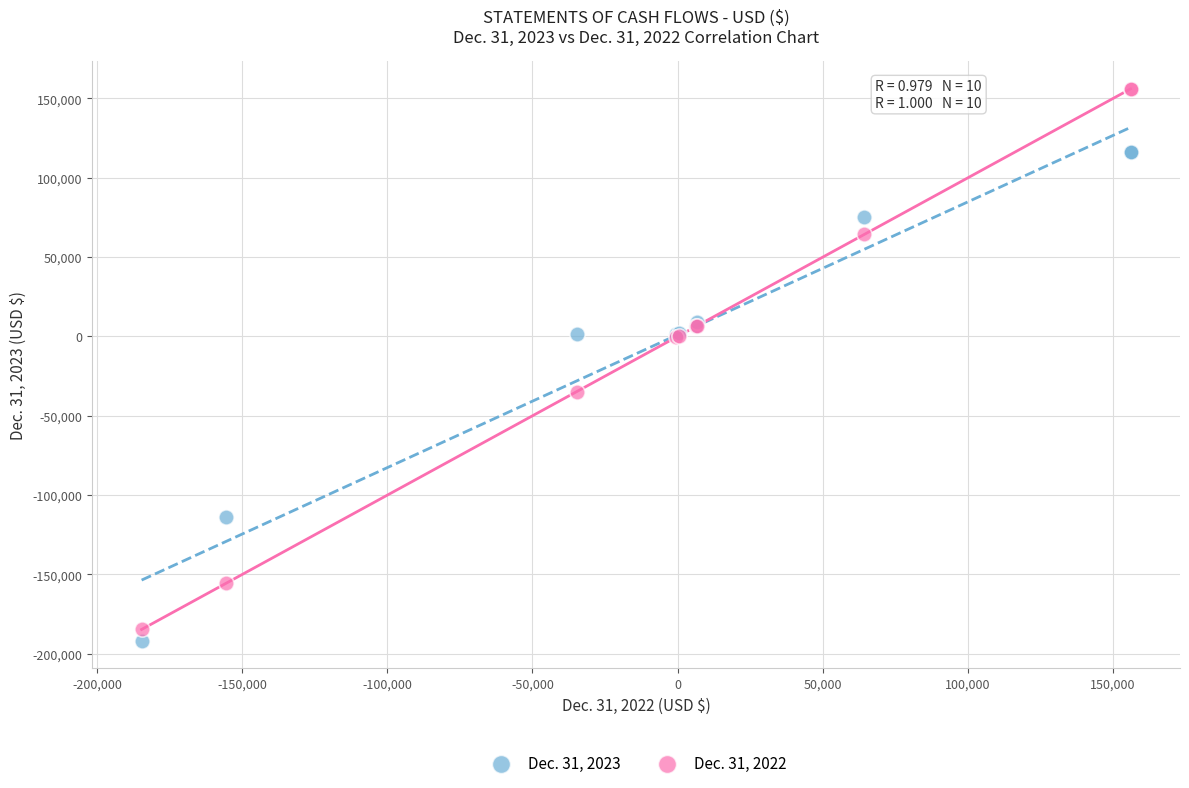

What are all the series names shown in the legend?

Dec. 31, 2023, Dec. 31, 2022